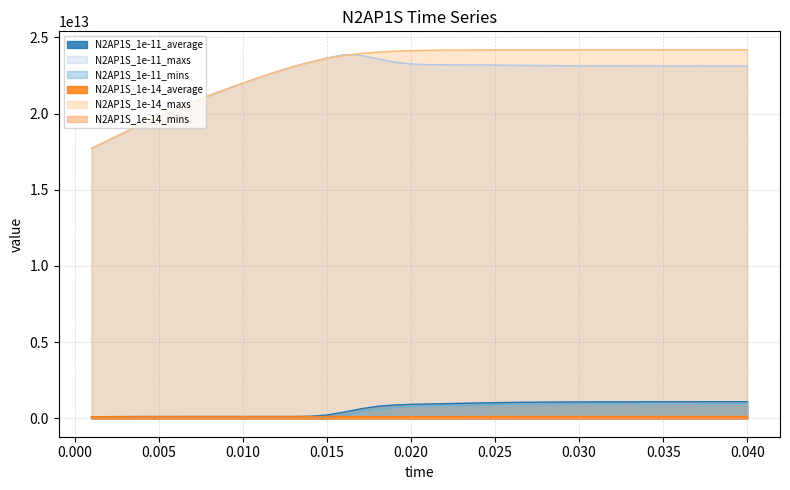

What is the smallest value displayed?

15136999.6